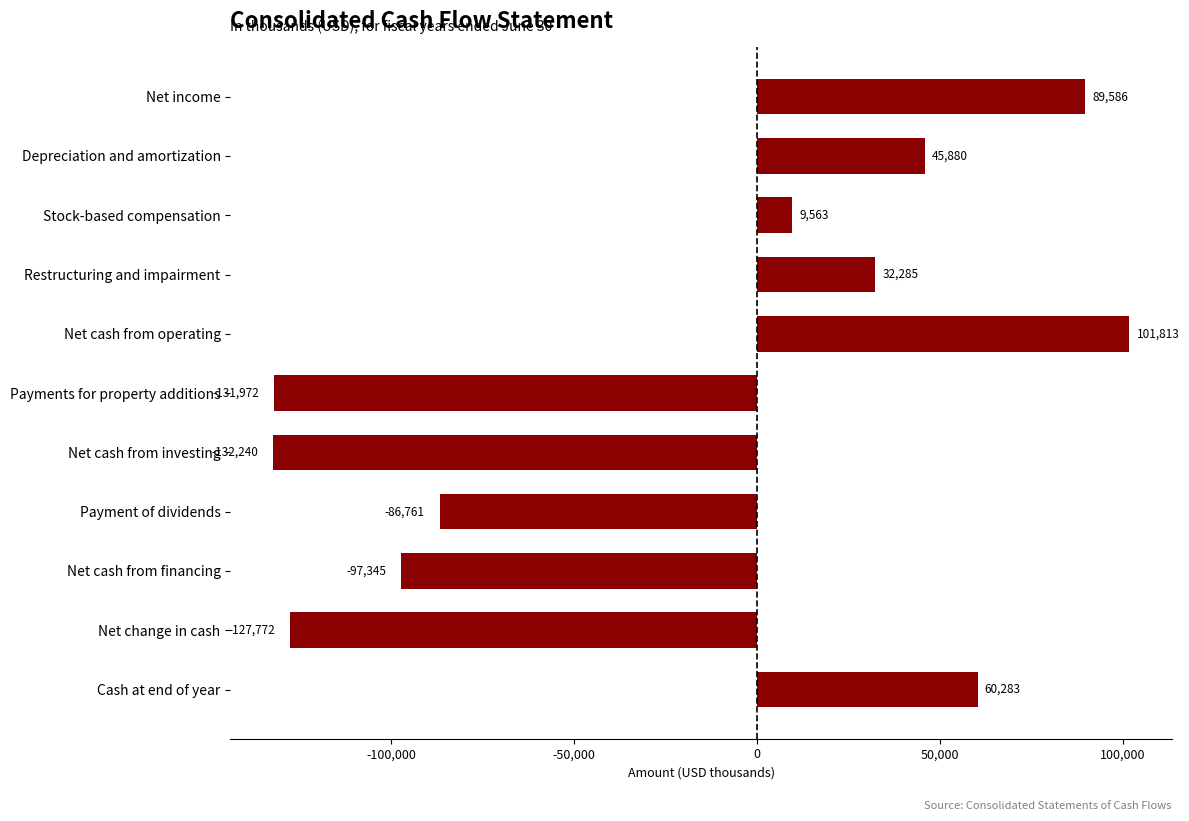

List the labels in order of value, largest first.

Net cash from operating, Net income, Cash at end of year, Depreciation and amortization, Restructuring and impairment, Stock-based compensation, Payment of dividends, Net cash from financing, Net change in cash, Payments for property additions, Net cash from investing